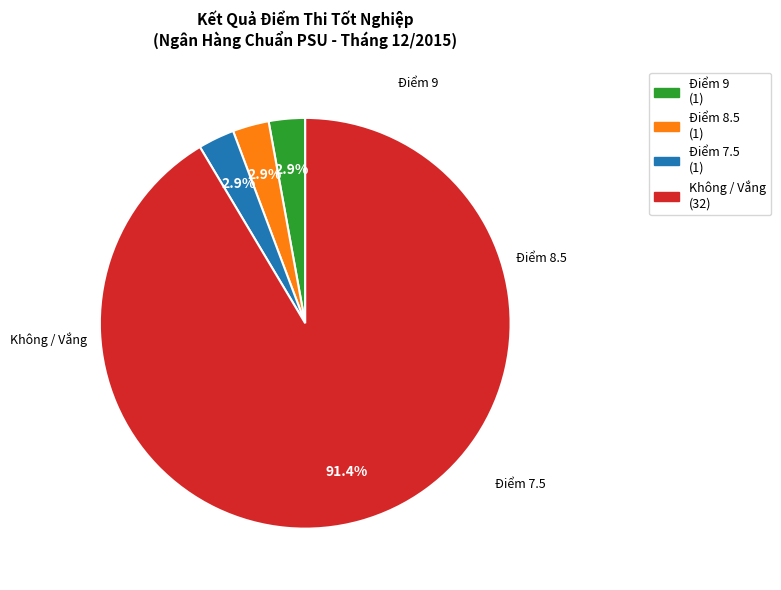

Does any single category account for the majority?

Yes